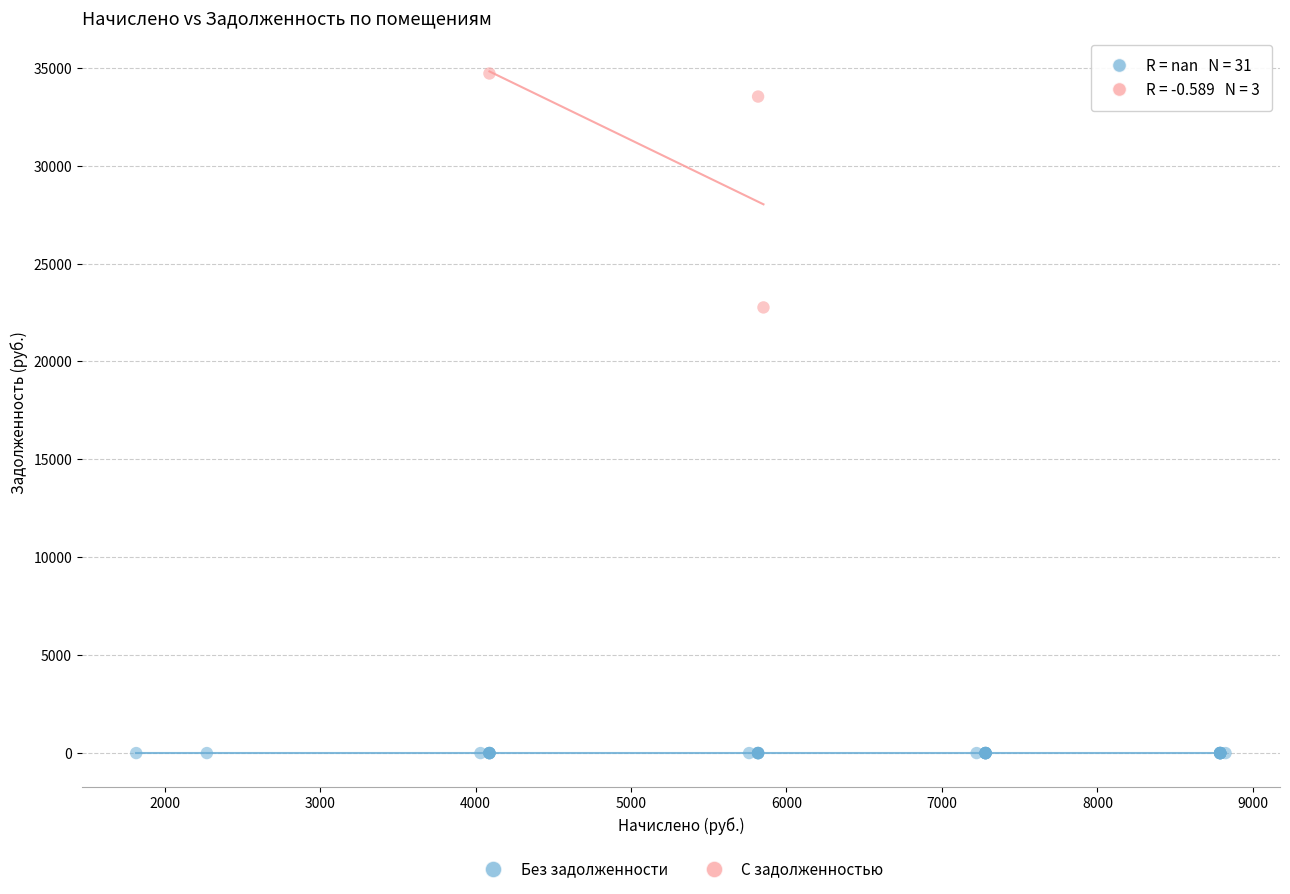

Which series reaches the maximum Y coordinate?

С задолженностью